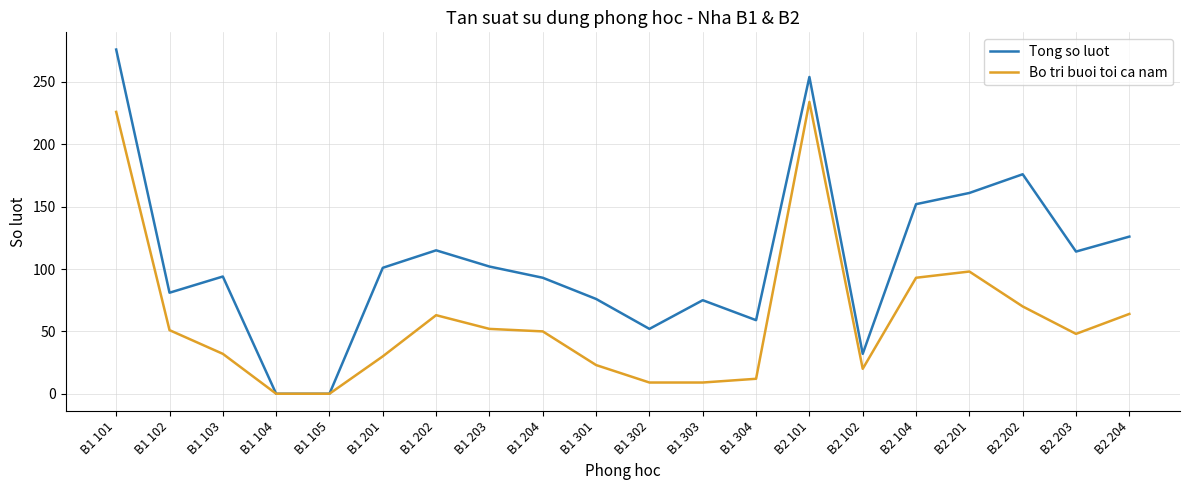

What is the difference between the Tong so luot values at B2 204 and B1 201?

25